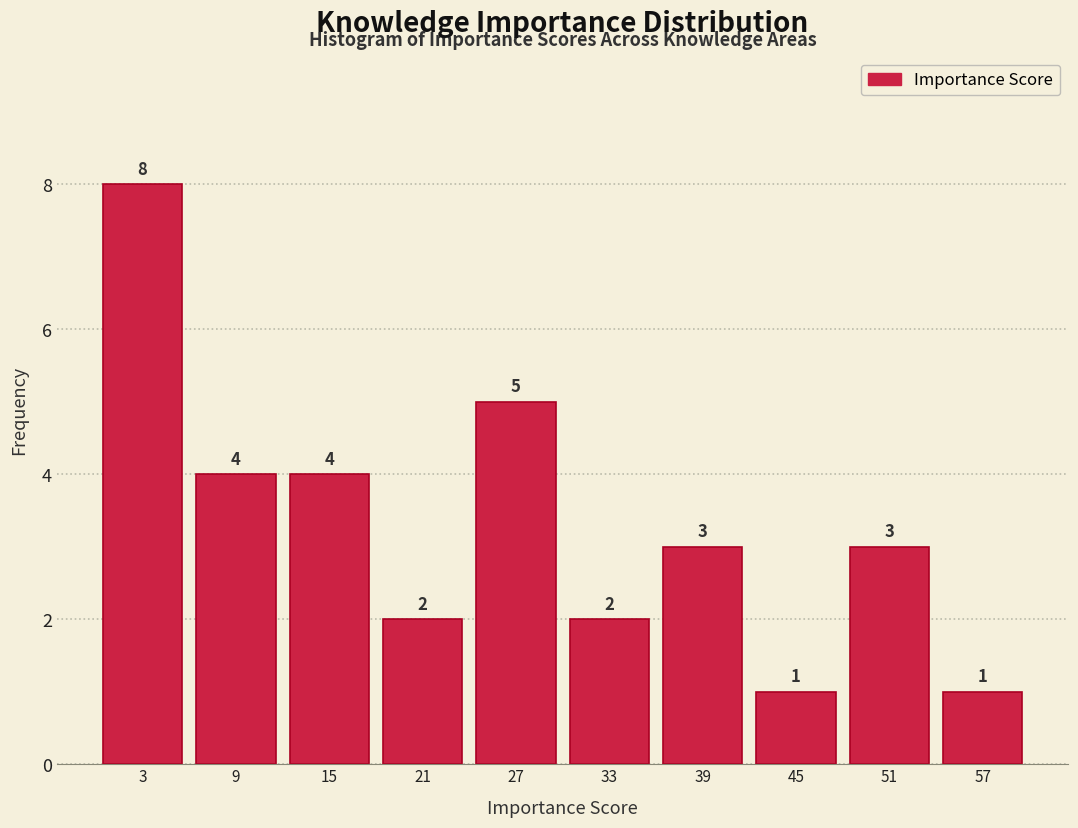

Which range on the x-axis has the tallest bar?

0 to 6